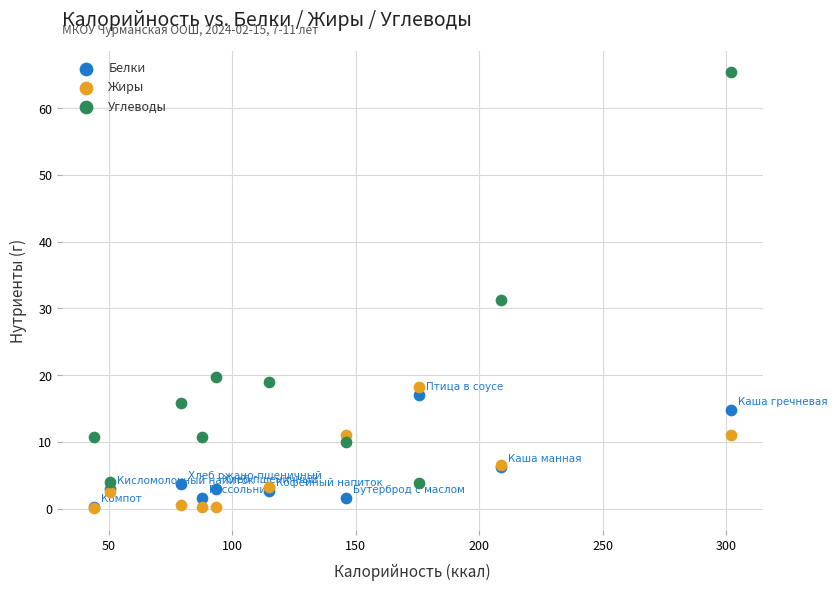

In the Углеводы series, what Y value is closest to 34?

31.2